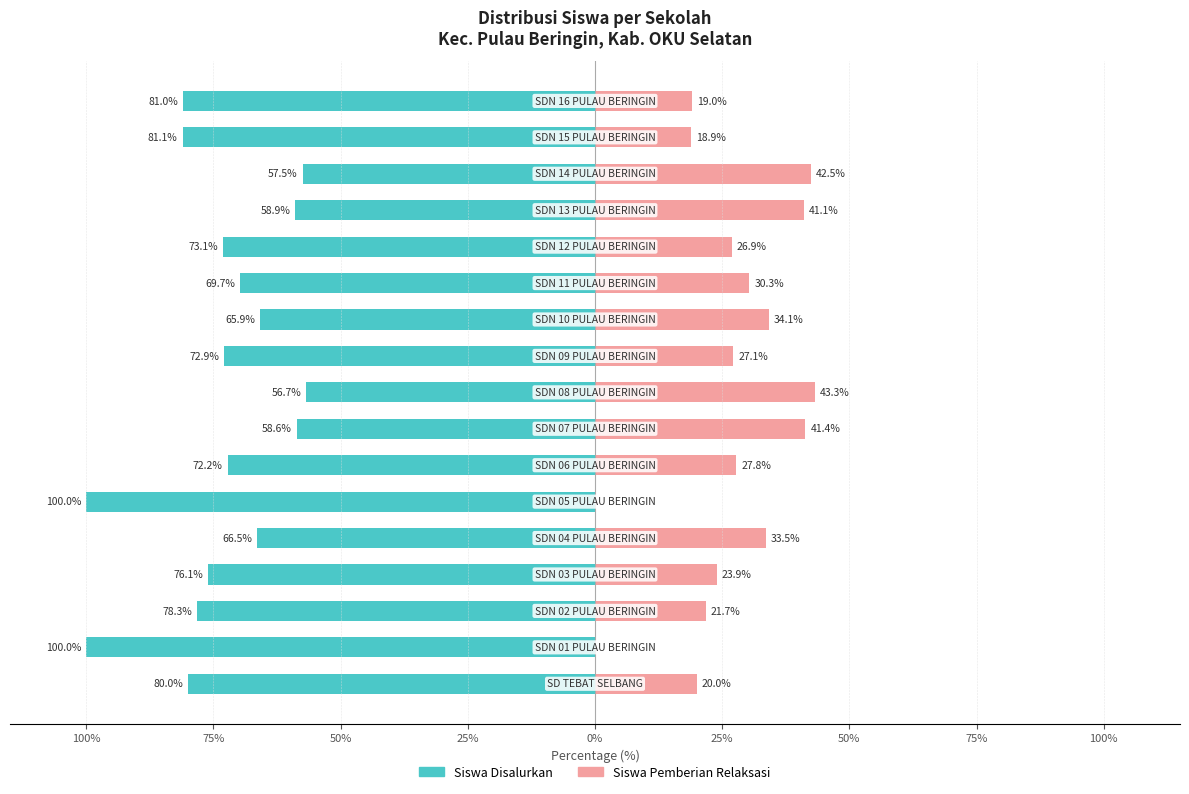

What is the difference between the maximum and minimum values in the Siswa Pemberian Relaksasi series?

43.3